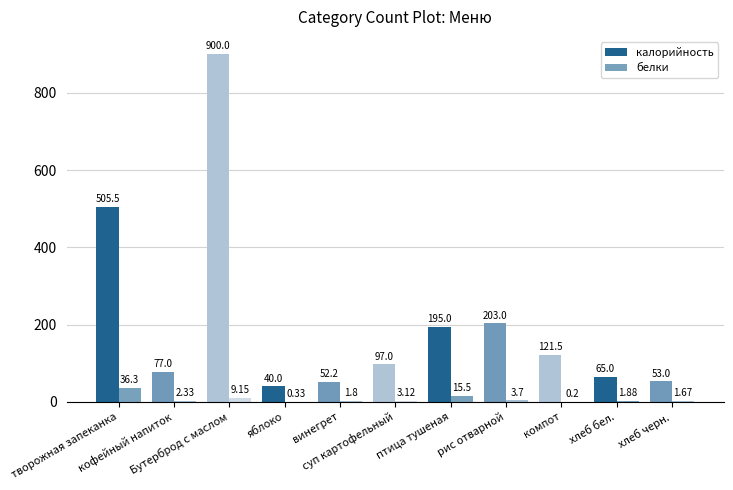

Which has a higher value, птица тушеная or яблоко?

птица тушеная